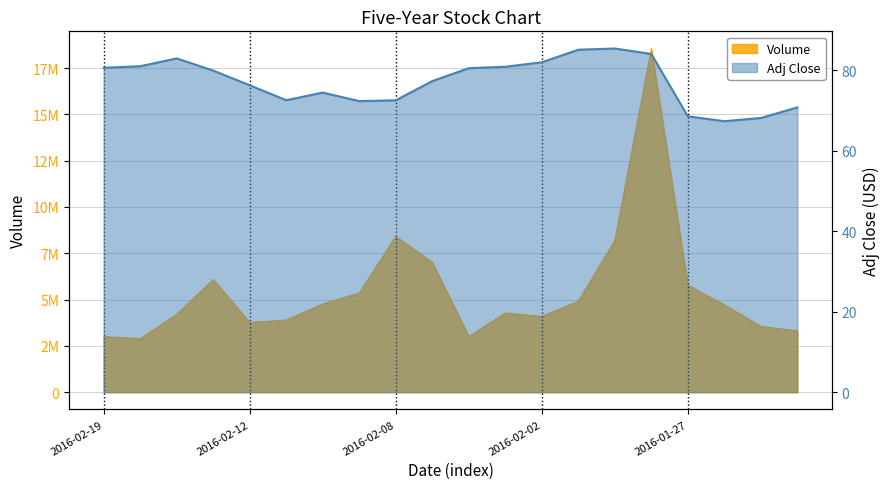

What are all the series names shown in the legend?

Volume, Adj Close